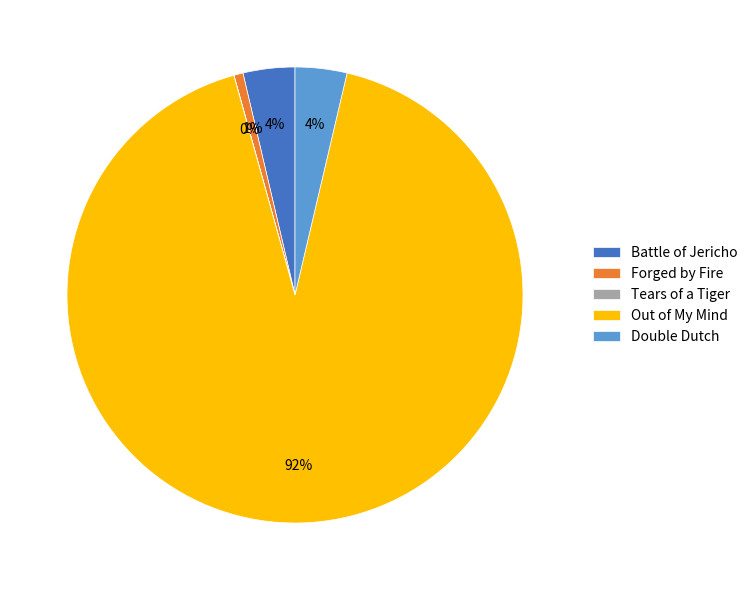

Which category accounts for the majority?

Out of My Mind